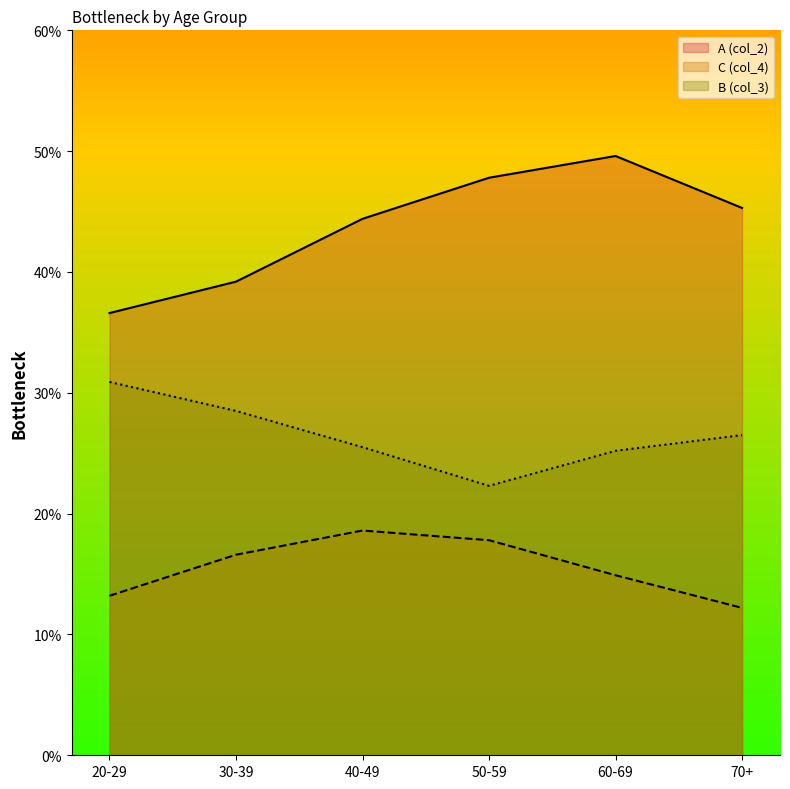

Does the chart display data point markers on the line(s)?

No